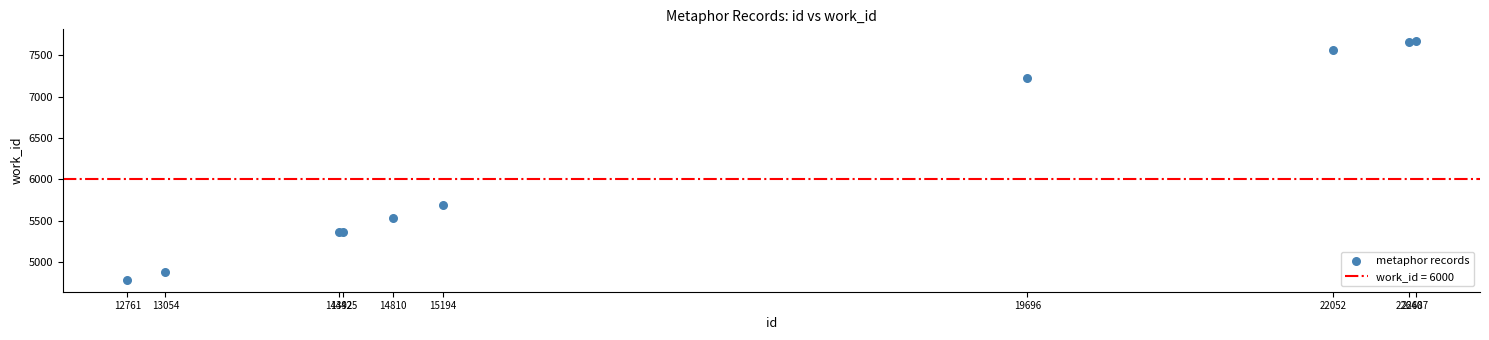

What Y value in the scatter plot is closest to 6227?

5686